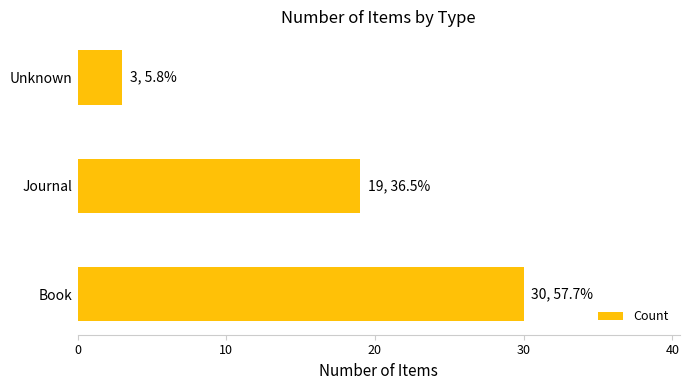

Are the bars horizontal?

Yes